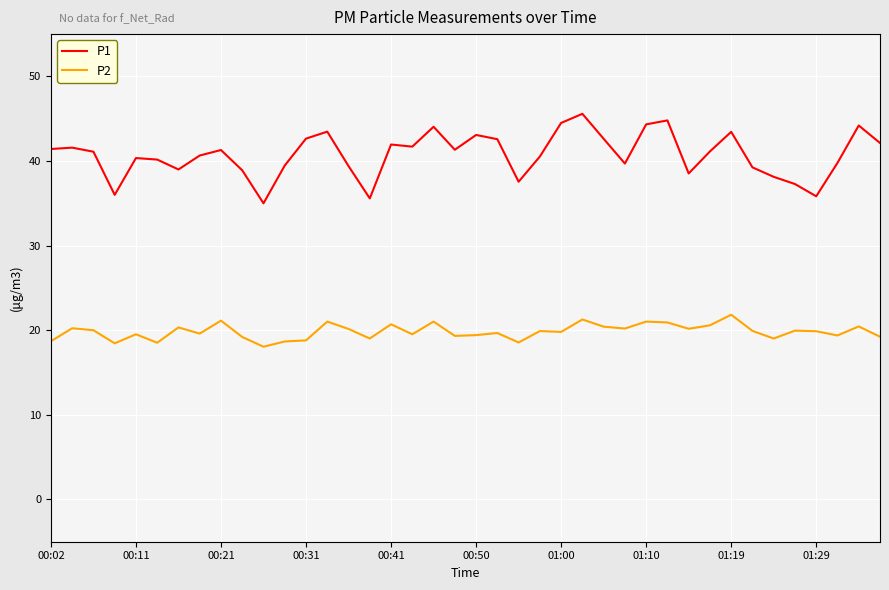

What is the maximum value for P1?

45.6